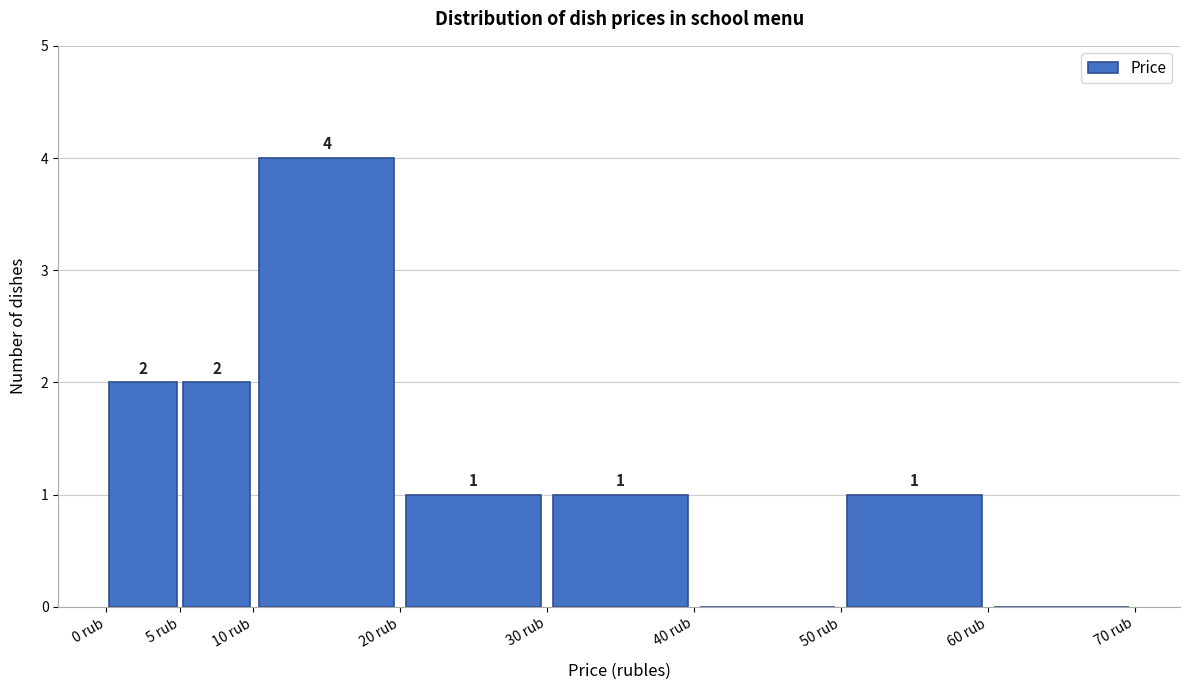

Over which range of the x-axis is the bar tallest?

10 to 20